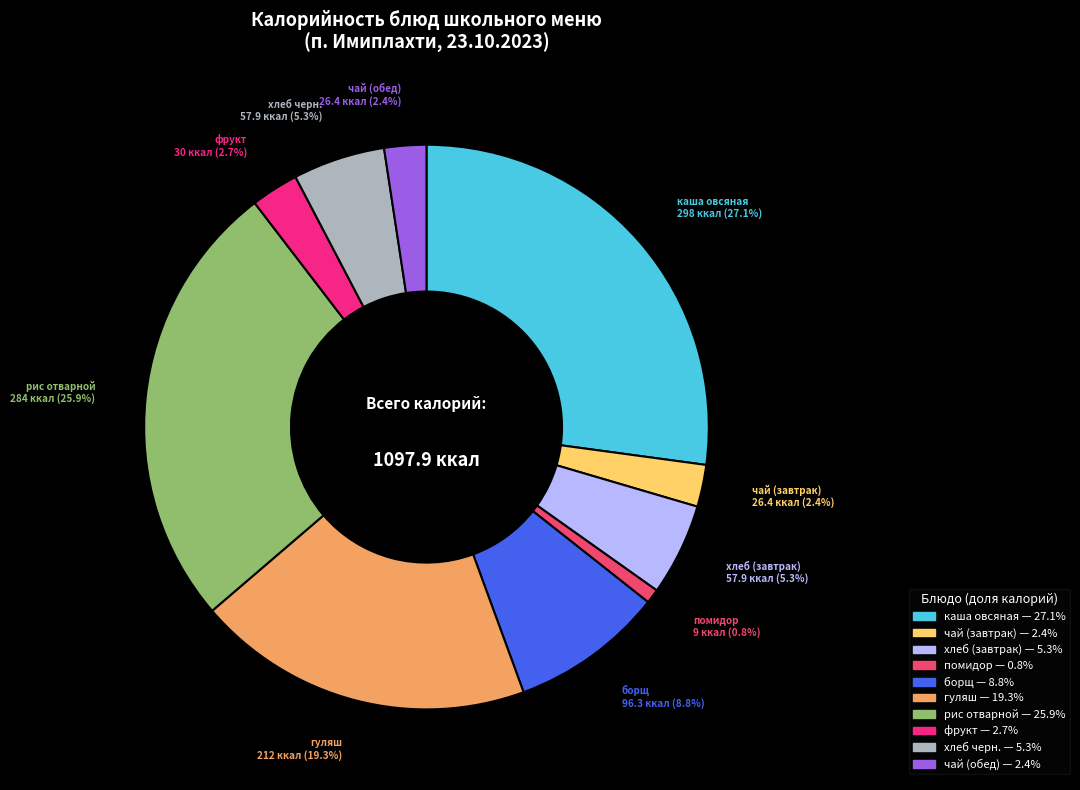

Is there a majority slice in this chart?

No